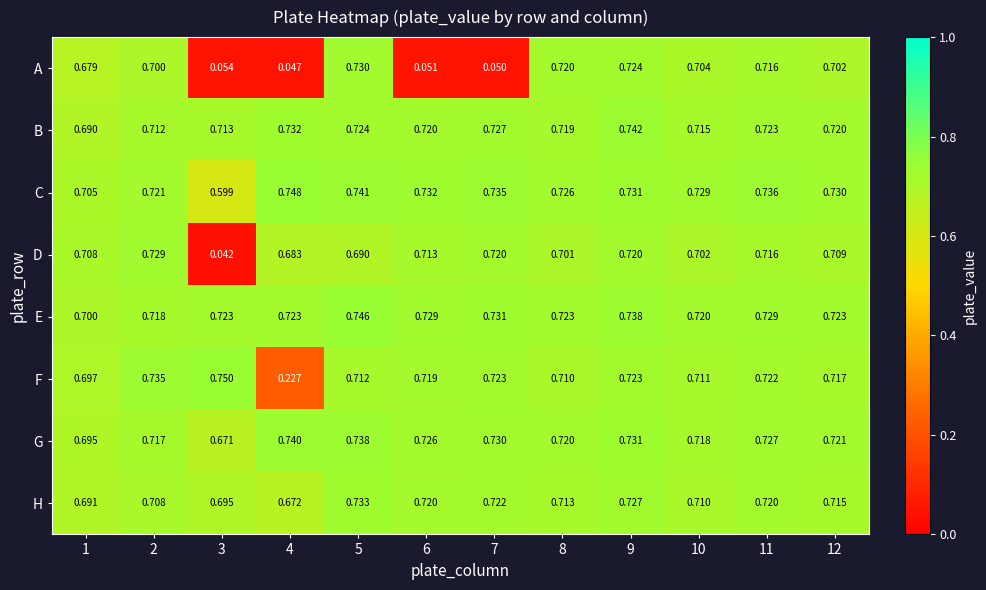

Between 5 and 12, which series saw the biggest shift?

A